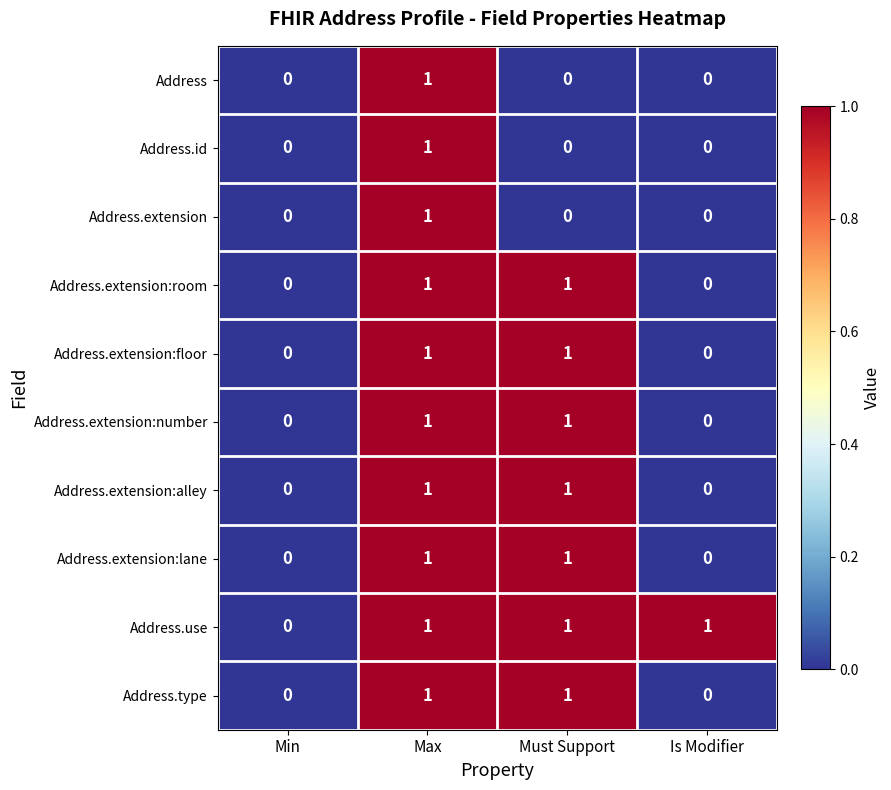

At which category is the sum across all series the highest?

Max